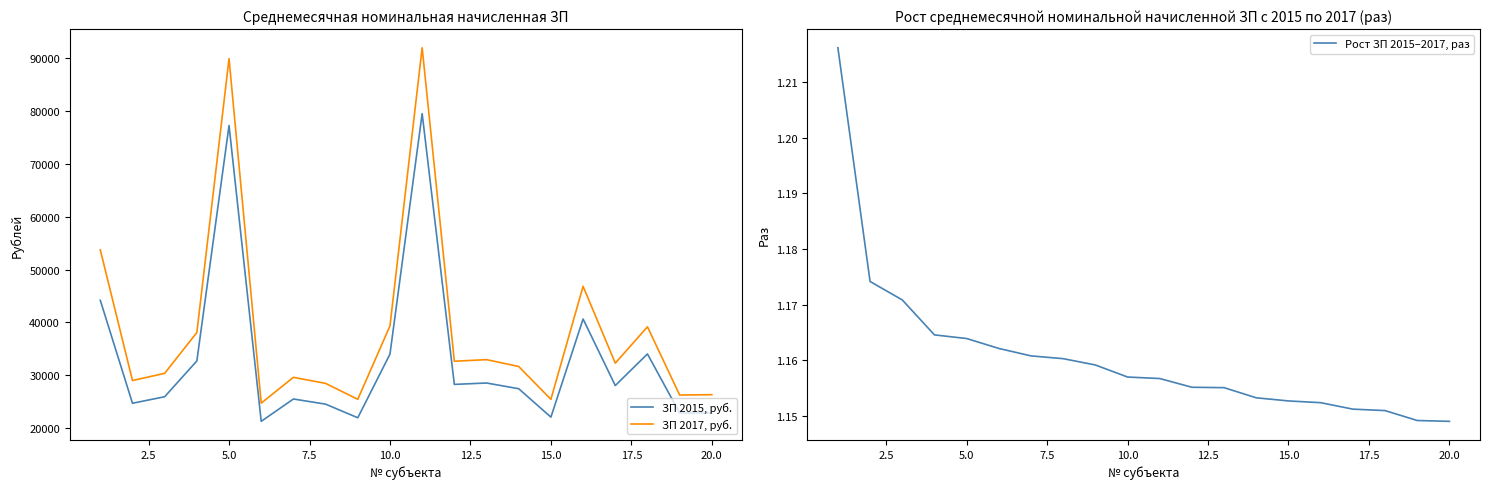

True or false: ЗП 2015, руб. and ЗП 2017, руб. cross at least once.

False